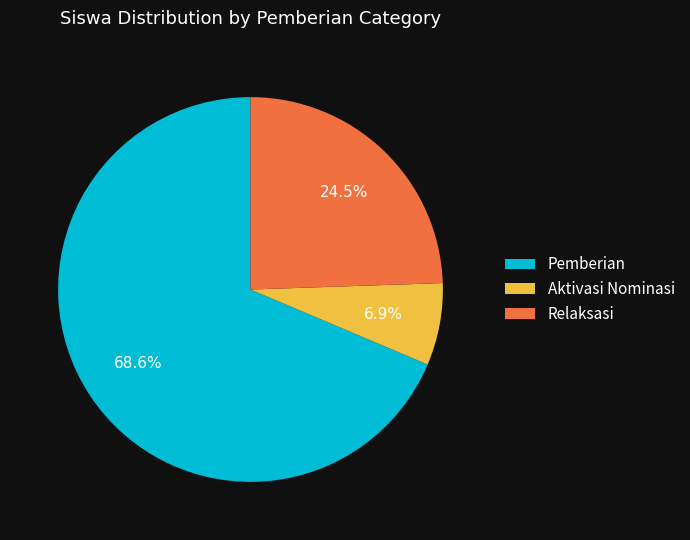

How many slices are in this pie chart?

3